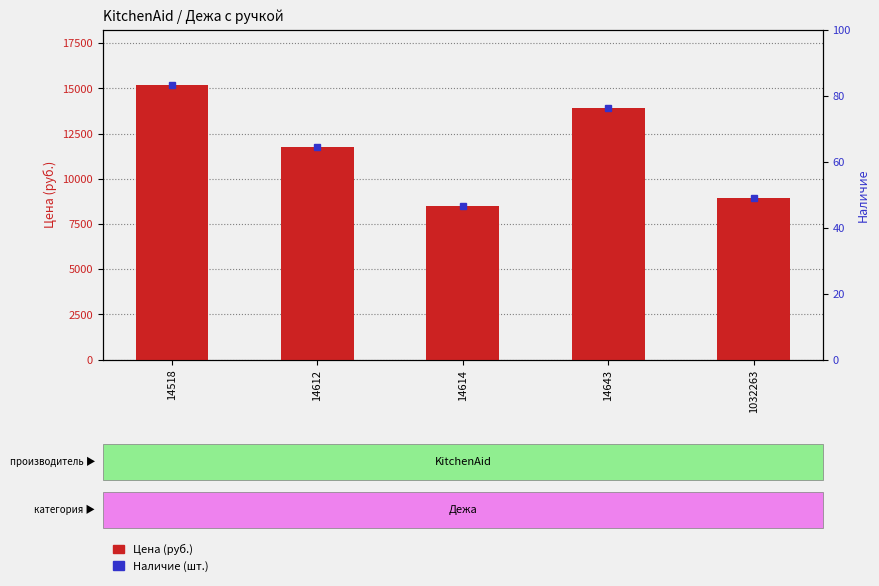

List the series in order of their overall mean, lowest first.

Наличие, Цена